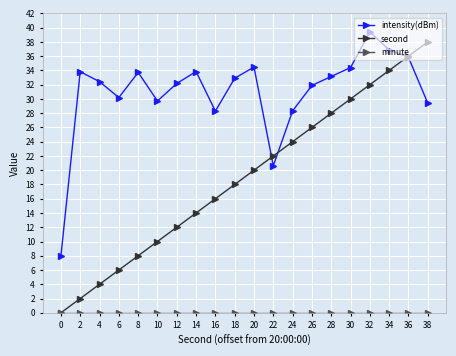

What is the value of the intensity(dBm) point at the 8th from the left?

33.8